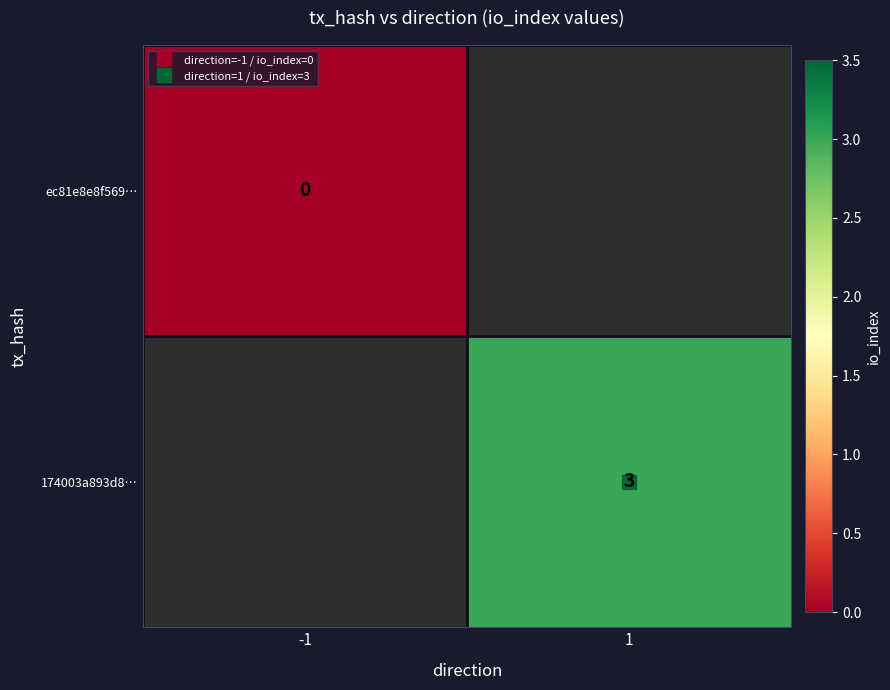

At 1, list the series in order from smallest to largest.

ec81e8e8f569…, 174003a893d8…